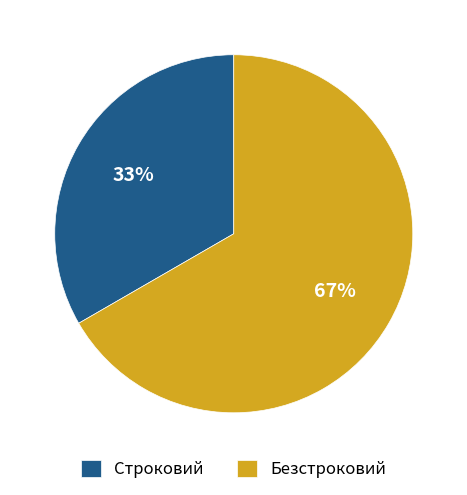

The Безстроковий slice represents 67% of the pie. True or false?

True